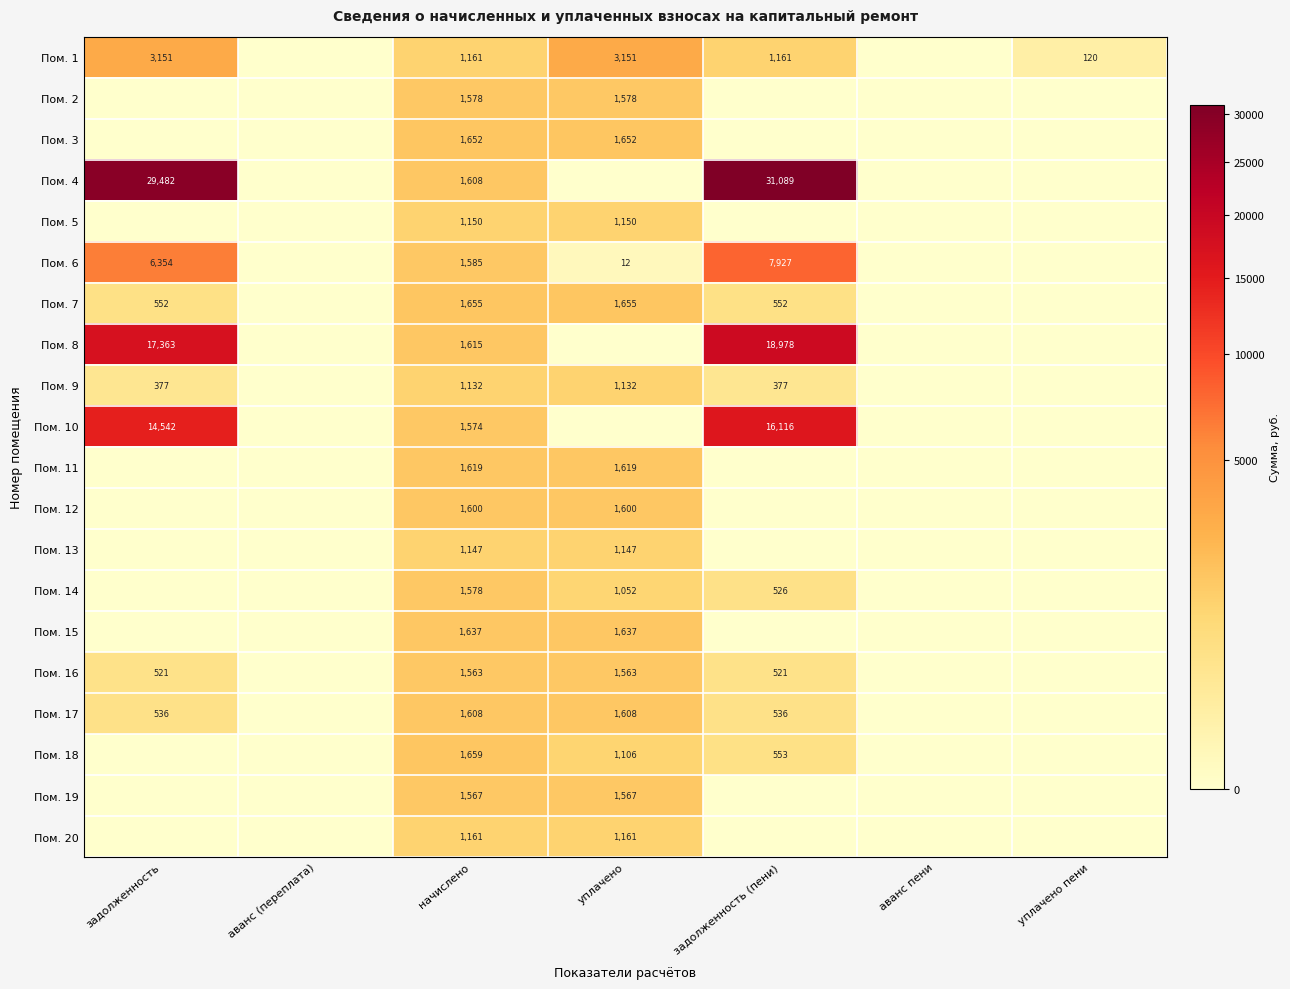

True or false: Пом. 6 has a value of 2497 at задолженность (пени).

False